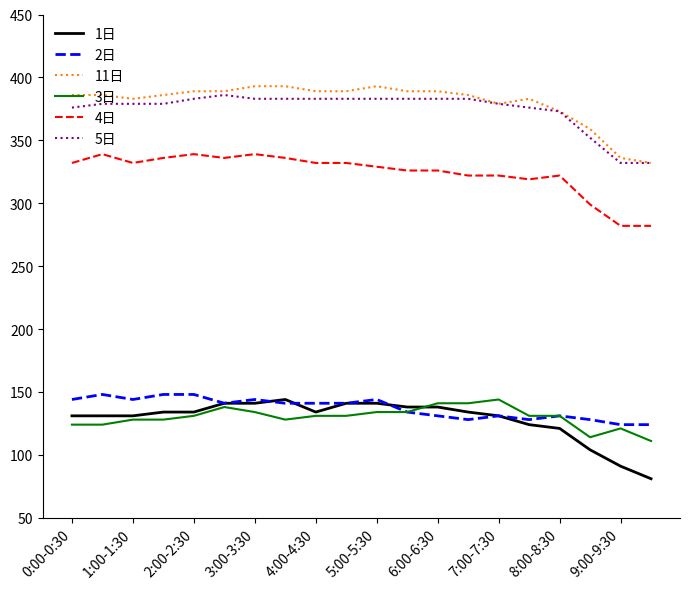

How many values in the 1日 series are below 134?

9